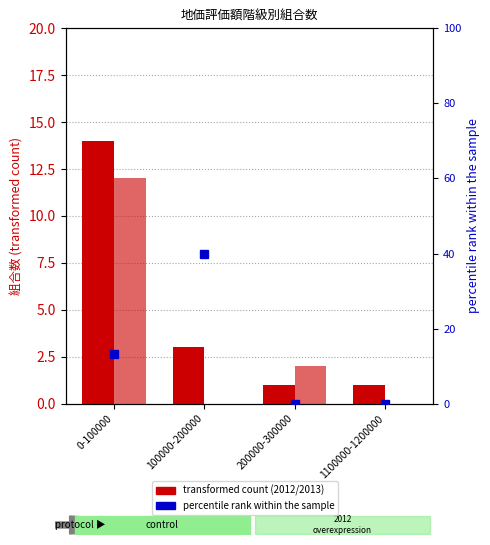

How many data points does each series have?

4